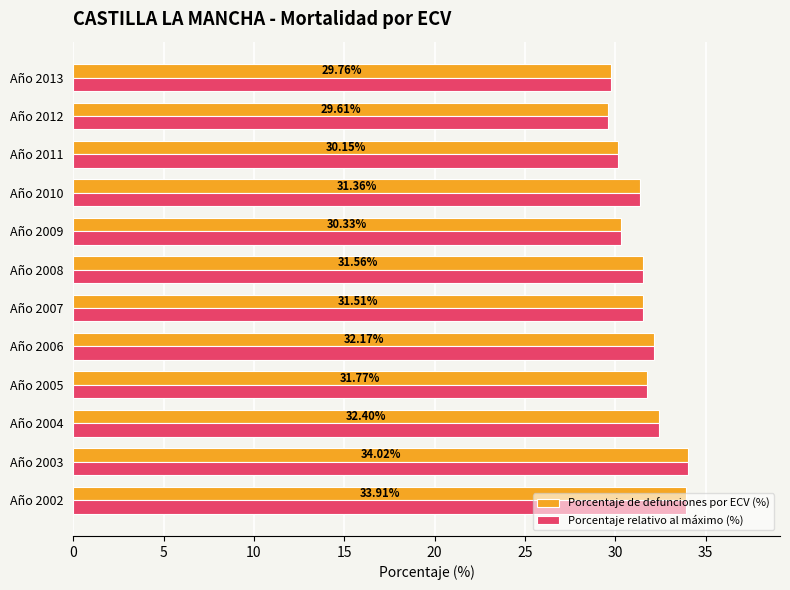

What is the difference between the maximum and second lowest values in the Porcentaje de defunciones por ECV (%) series?

4.3